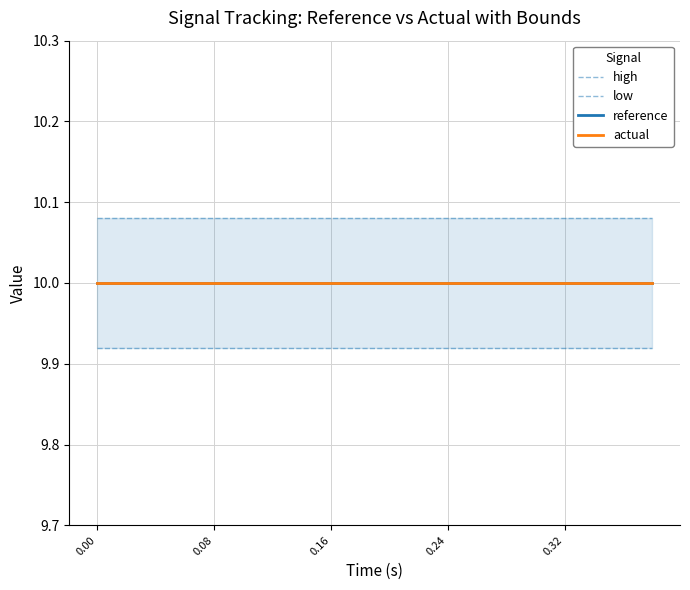

What are all the series names shown in the legend?

high, low, reference, actual